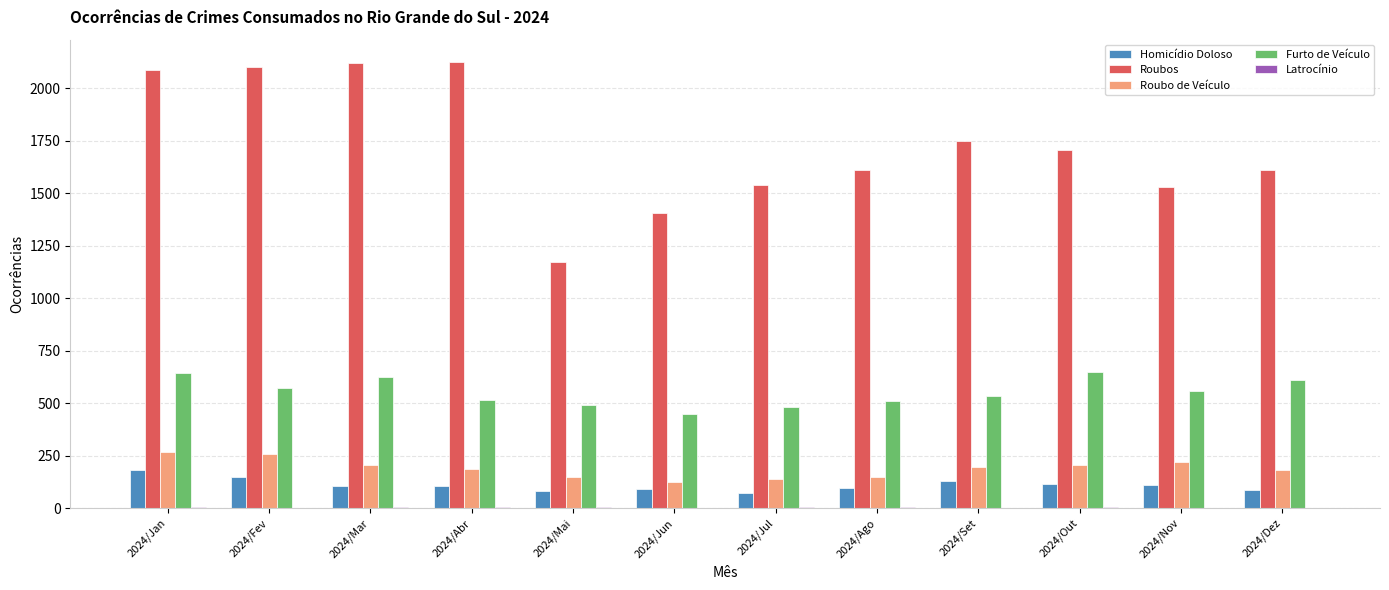

True or false: Roubos has a value of 1327 at 2024/Fev.

False